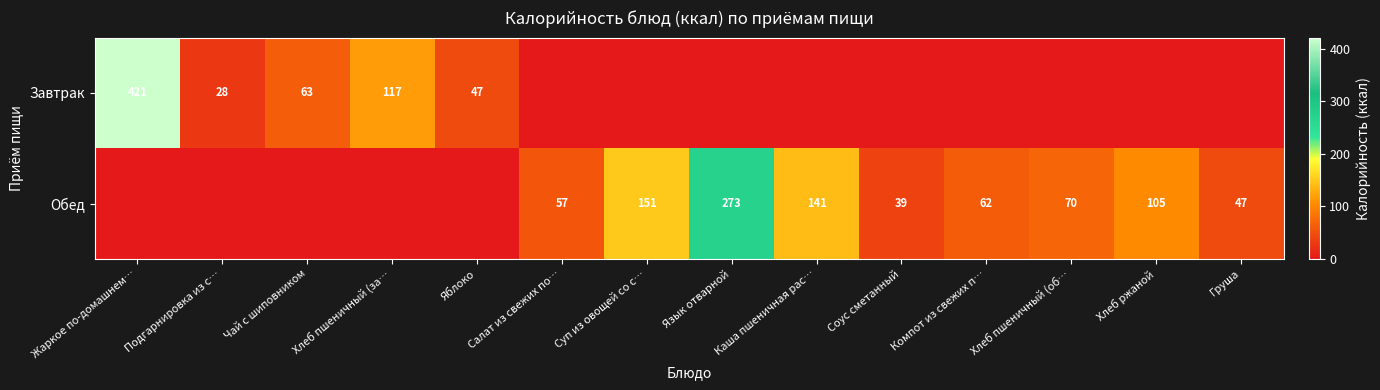

Is it true that Завтрак equals 133 at Жаркое по-домашнем…?

False